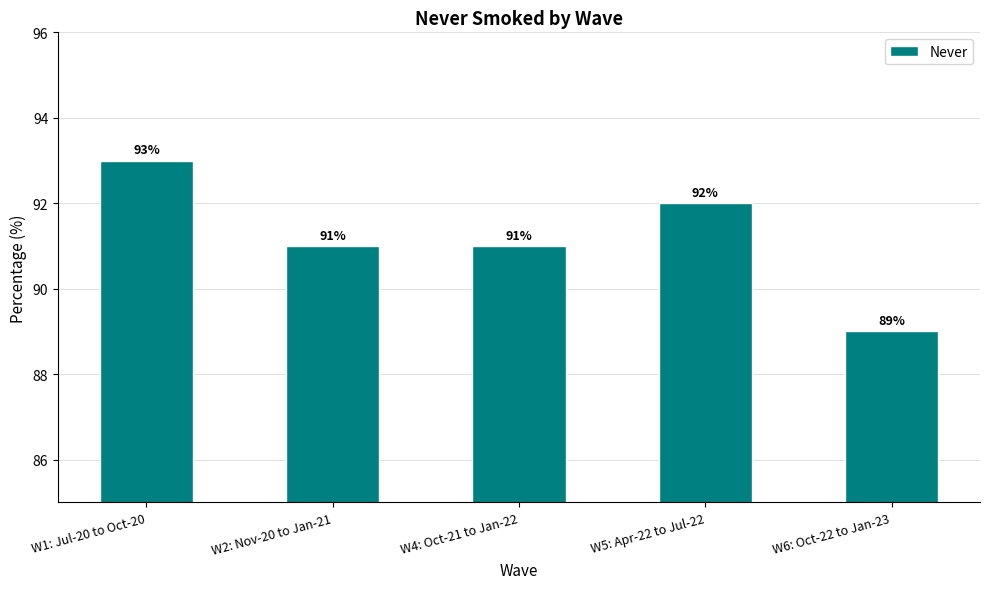

Reading left to right, list all the values displayed in this chart.

W1: Jul-20 to Oct-20=93	W2: Nov-20 to Jan-21=91	W4: Oct-21 to Jan-22=91	W5: Apr-22 to Jul-22=92	W6: Oct-22 to Jan-23=89